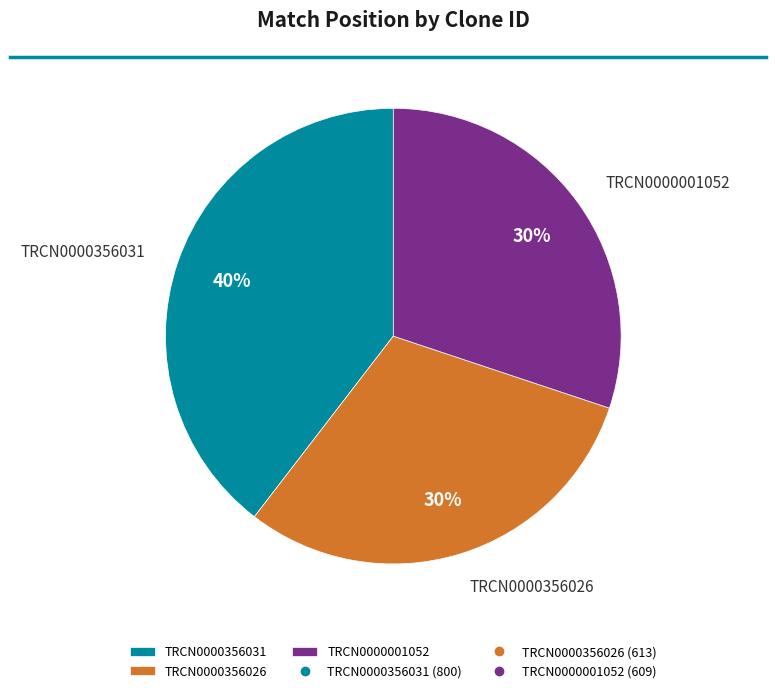

Between TRCN0000356031 and TRCN0000356026, which is larger?

TRCN0000356031